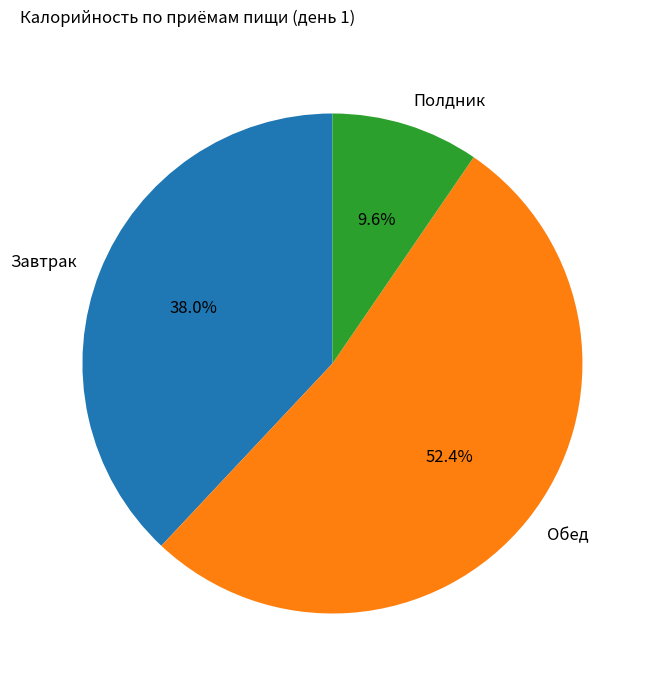

Does any single category account for the majority?

Yes